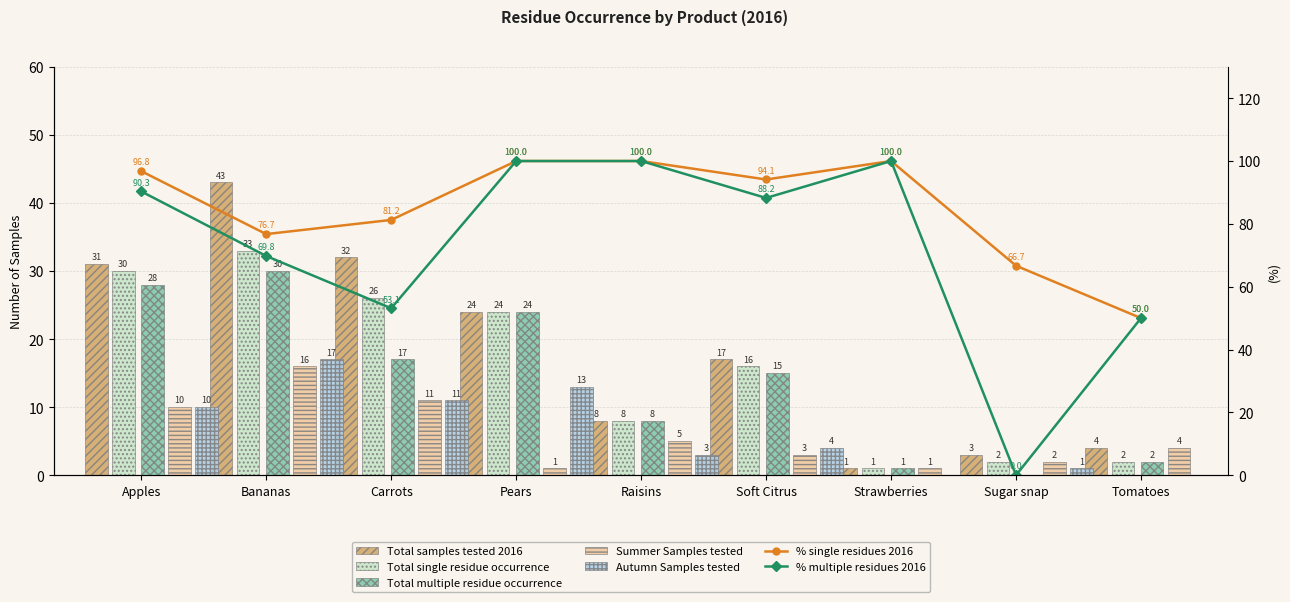

The value of Total samples tested 2016 at Strawberries is 2. True or false?

False